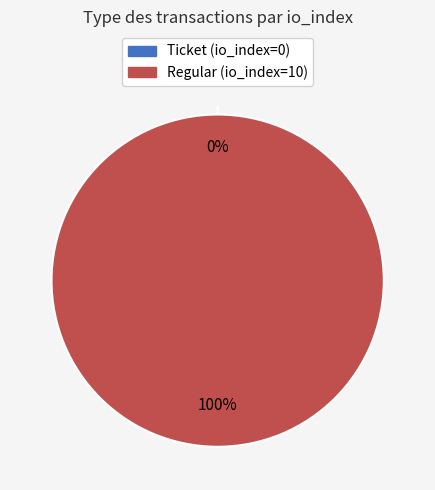

To the nearest percent, what percentage of the pie is Regular (io_index=10)?

100%